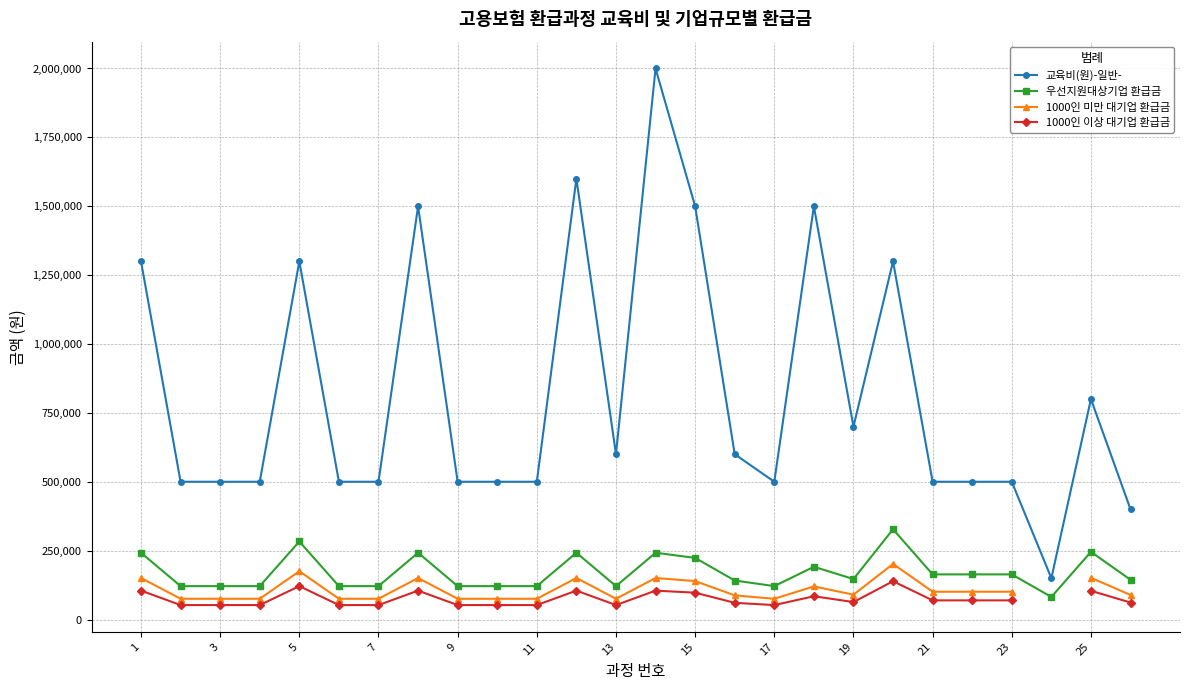

True or false: 우선지원대상기업 환급금 and 1000인 이상 대기업 환급금 intersect in this chart.

False